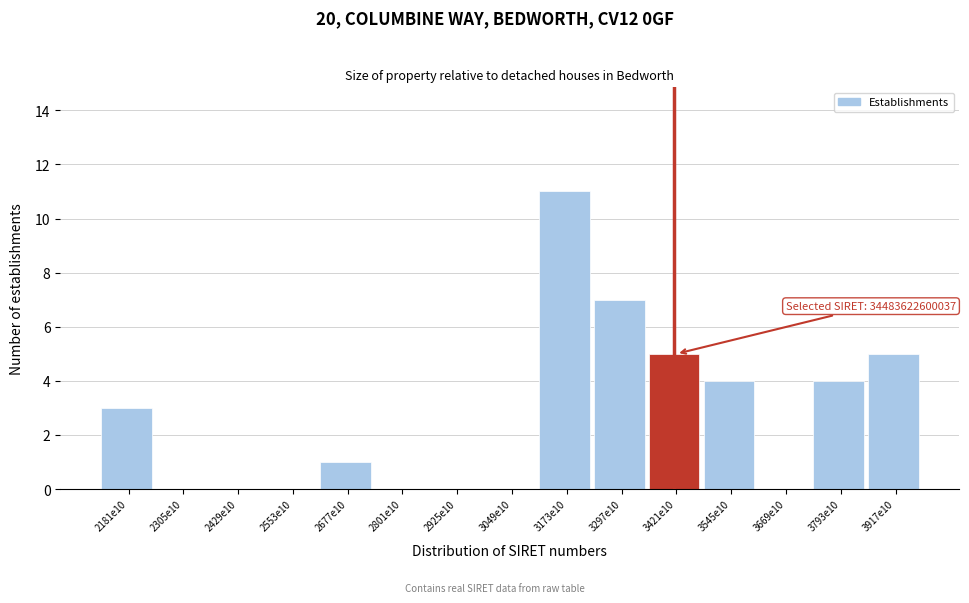

Reading left to right, what are all the values shown in this chart?

2181e10=3	2305e10=0	2429e10=0	2553e10=0	2677e10=1	2801e10=0	2925e10=0	3049e10=0	3173e10=11	3297e10=7	3421e10=5	3545e10=4	3669e10=0	3793e10=4	3917e10=5